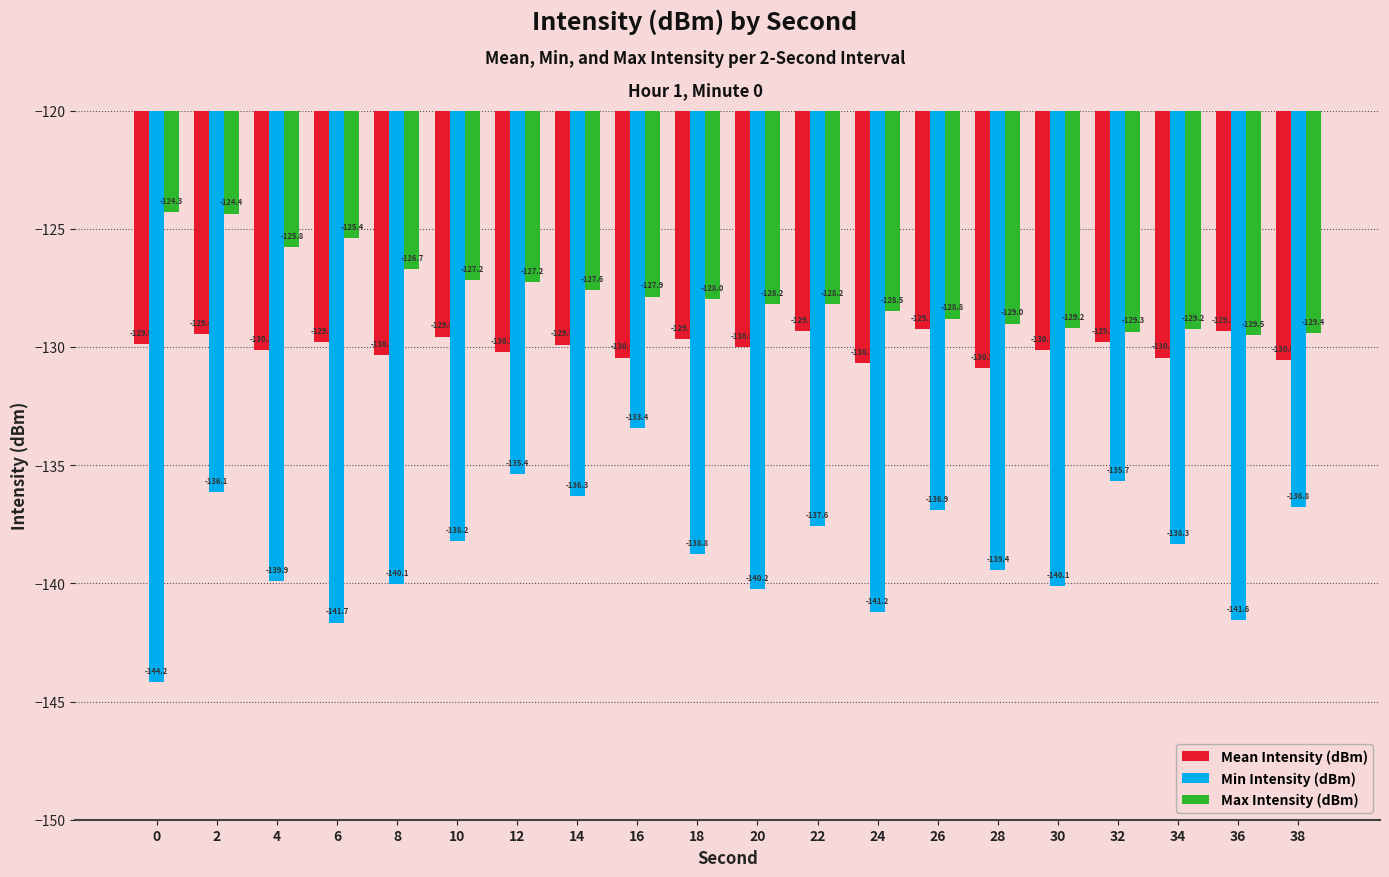

At which label does Mean Intensity (dBm) reach its peak?

26